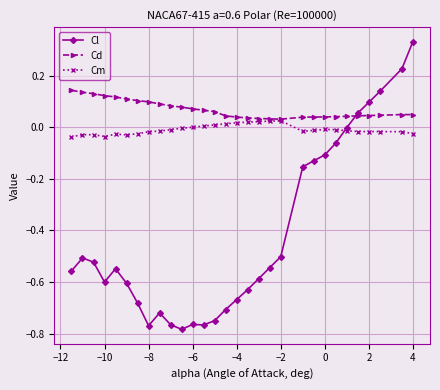

Which series has the largest total across all categories?

Cd